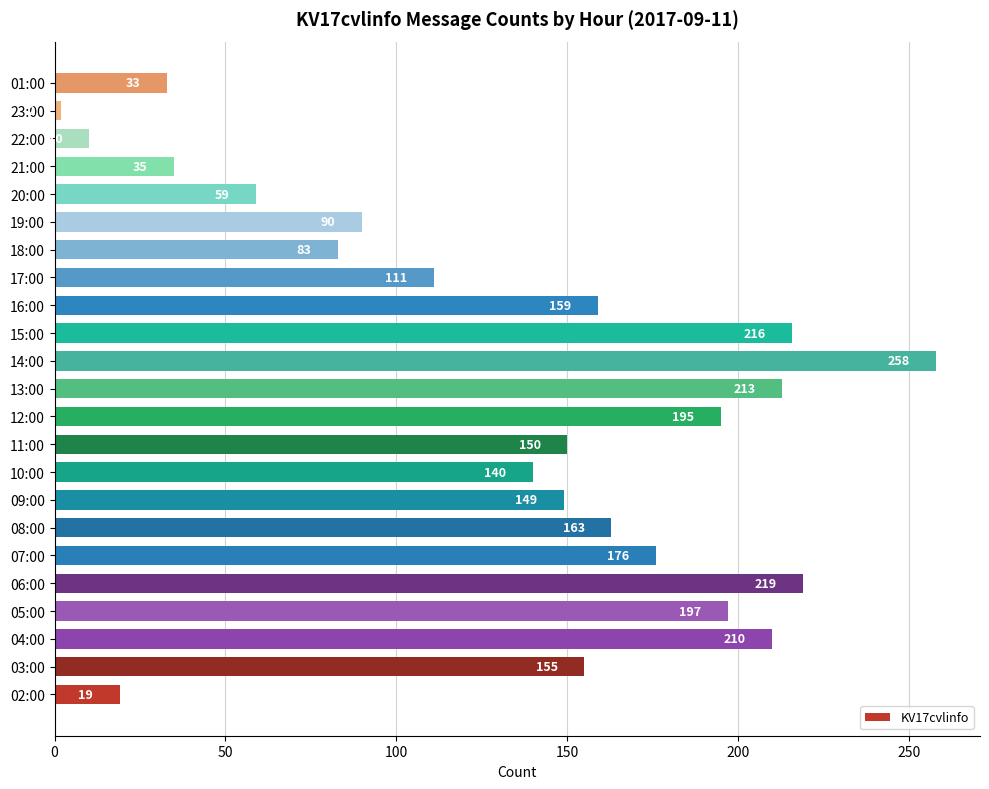

The value at 09:00 is 149. True or false?

True